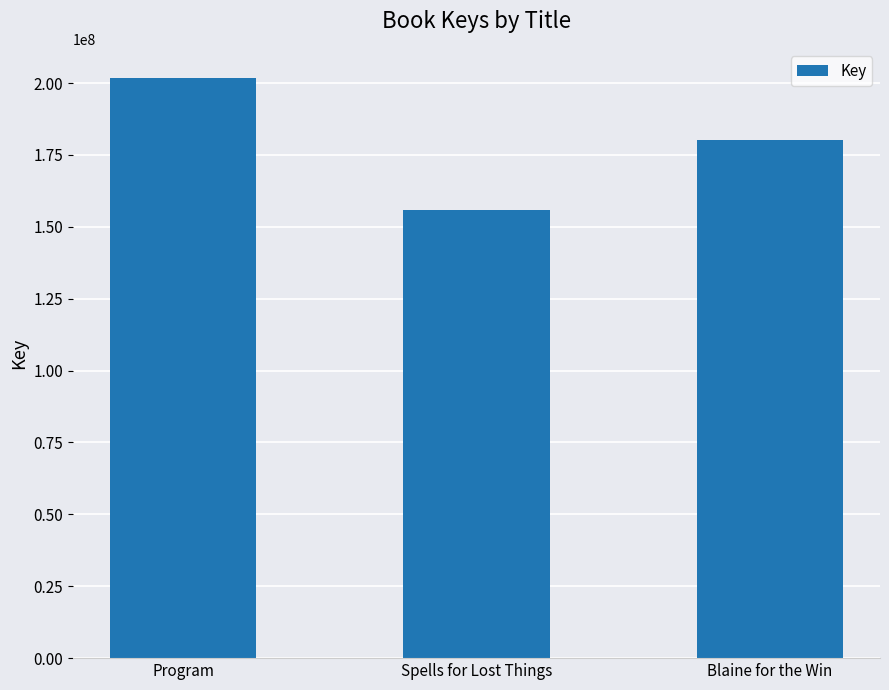

Read the value at Spells for Lost Things.

155894054